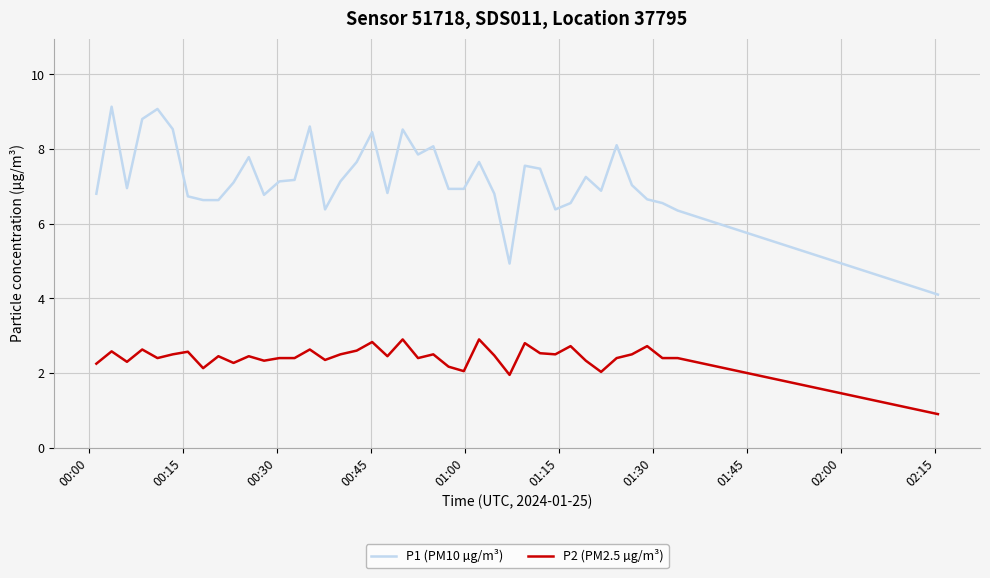

Which series has the largest range (max minus min)?

P1 (PM10 µg/m³)